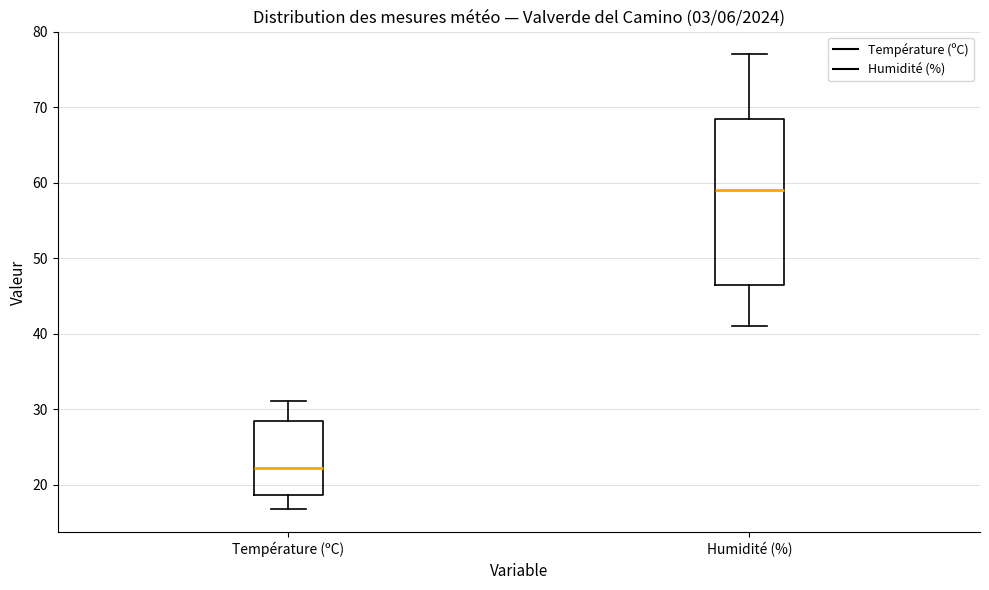

Which box's median line is the highest?

Humidité (%)